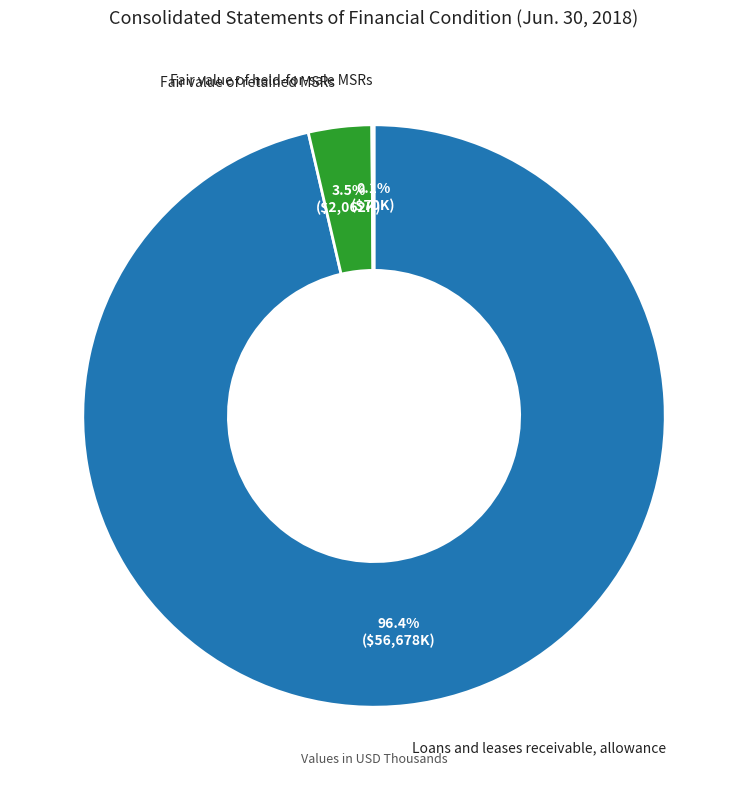

Is there any slice that represents more than half of the pie?

Yes